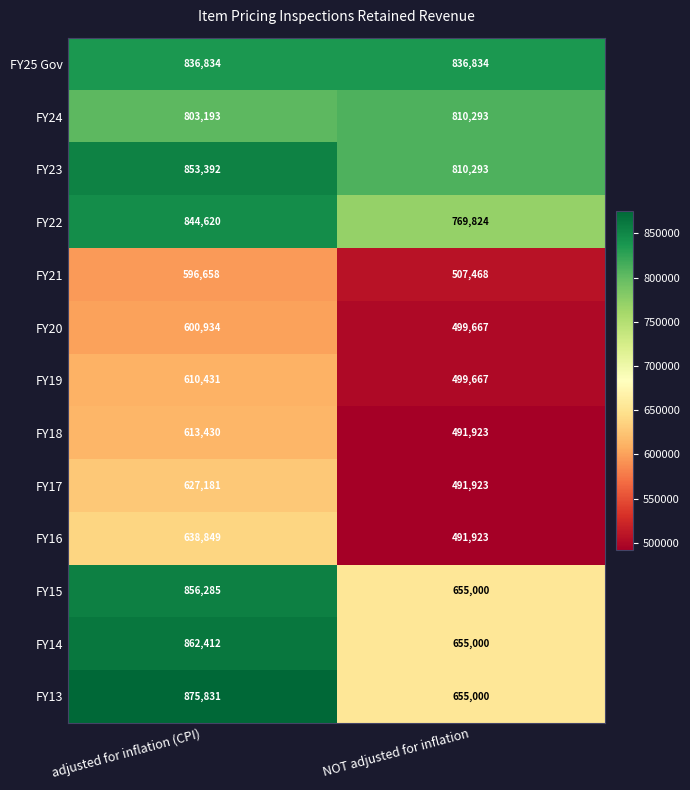

Is it true that FY14 equals 1055896 at NOT adjusted for inflation?

False